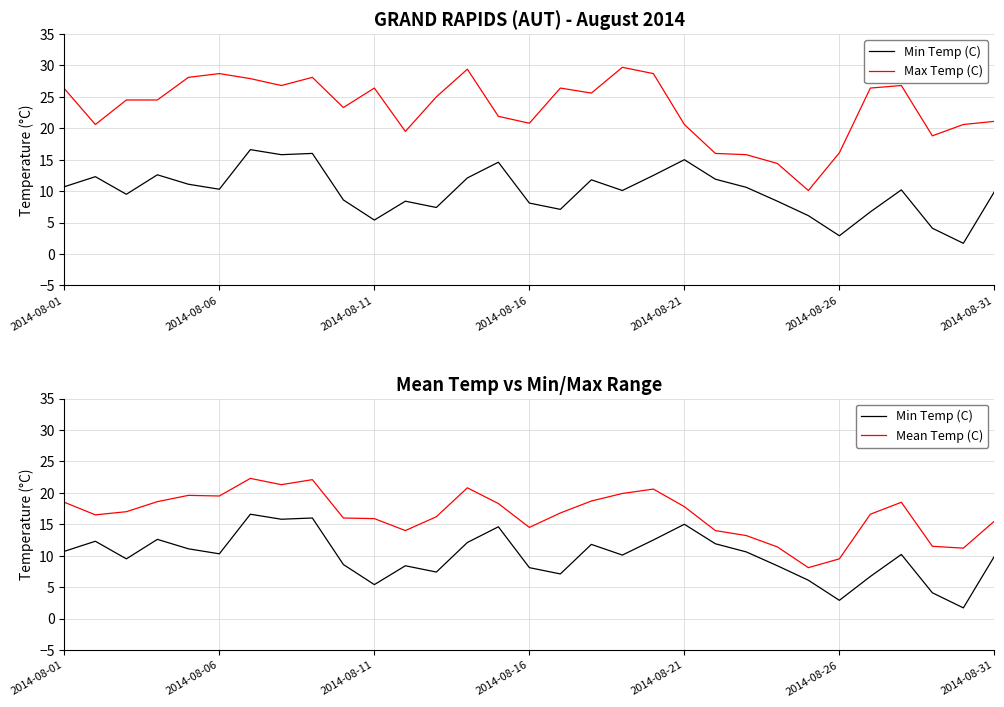

What are all the series names shown in the legend?

Min Temp (C), Max Temp (C), Mean Temp (C)